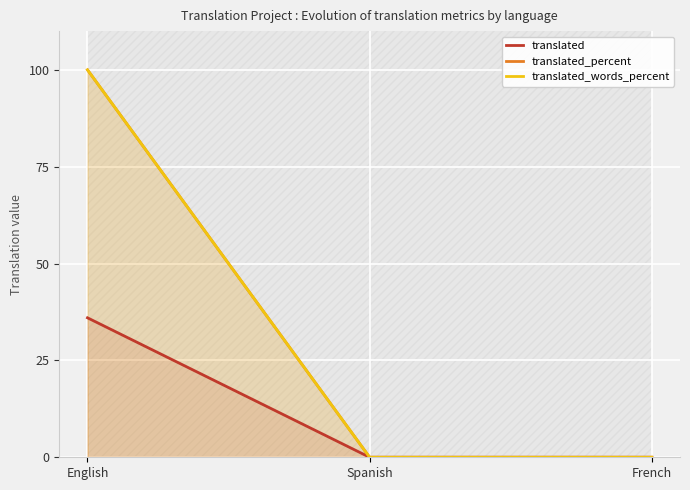

The translated_percent series shows 0 at French. True or false?

True